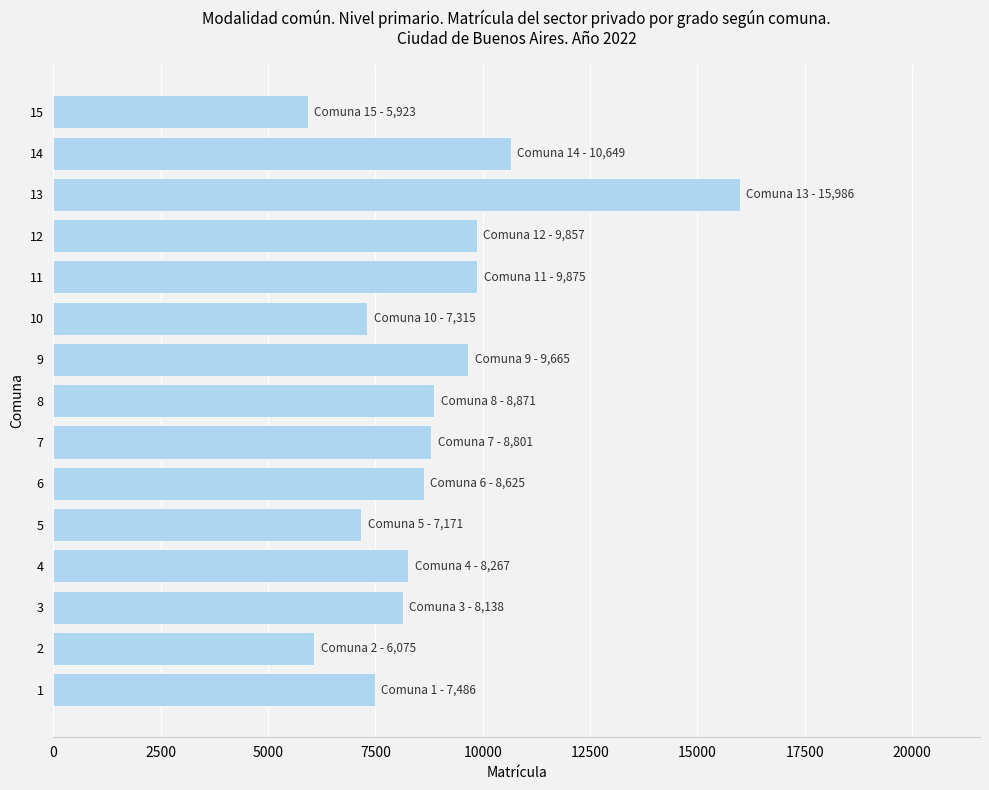

Where is the data nearest to the value 10954?

14